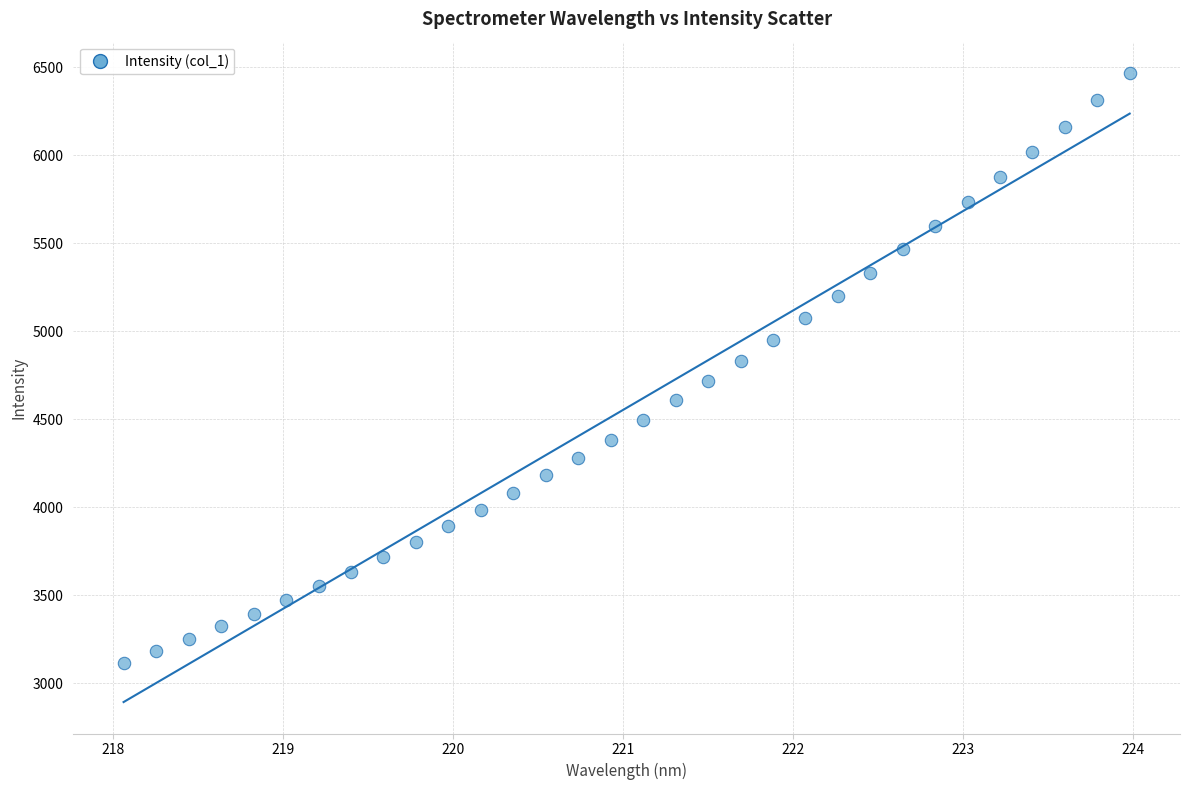

What is the range of X values (max minus min)?

5.9